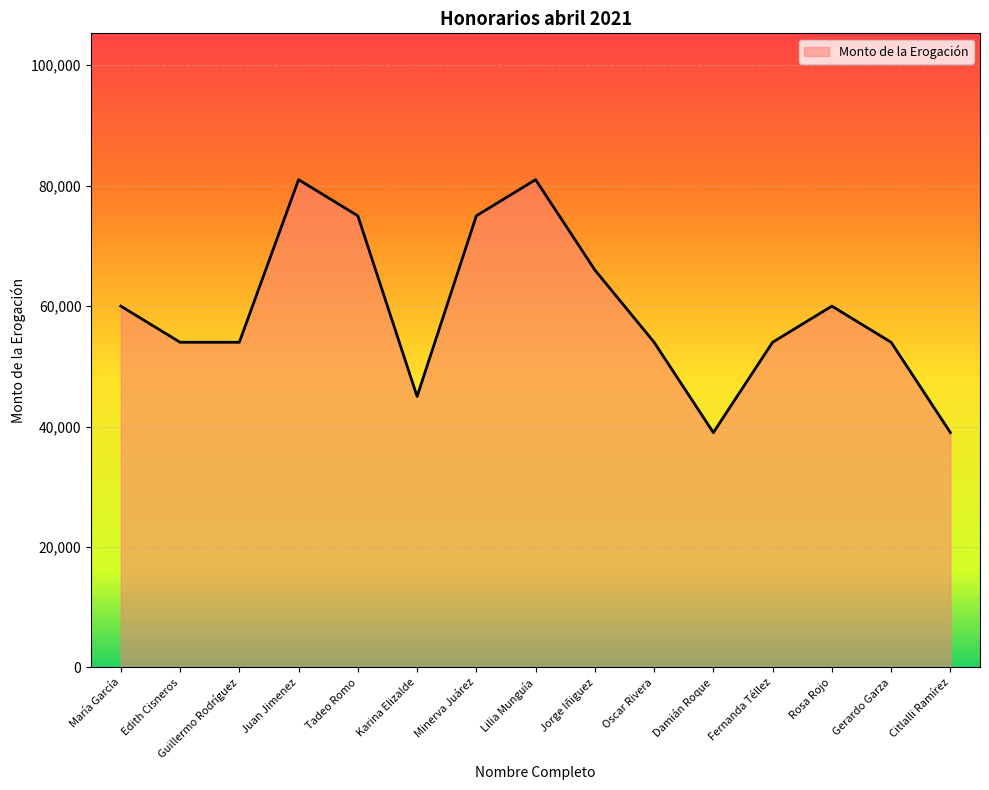

The chart shows a value of 16987 at Oscar Rivera. True or false?

False